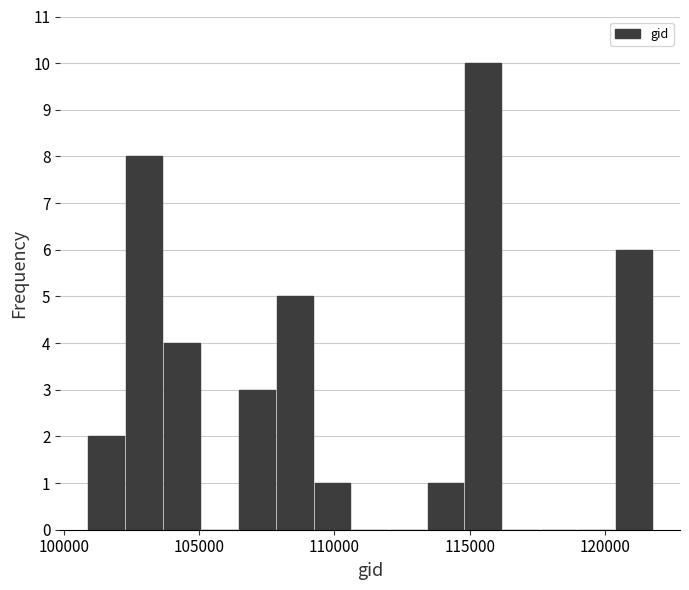

Around what value on the x-axis is the tallest bar? Give the approximate position of its centre, as read against the axis.

115500